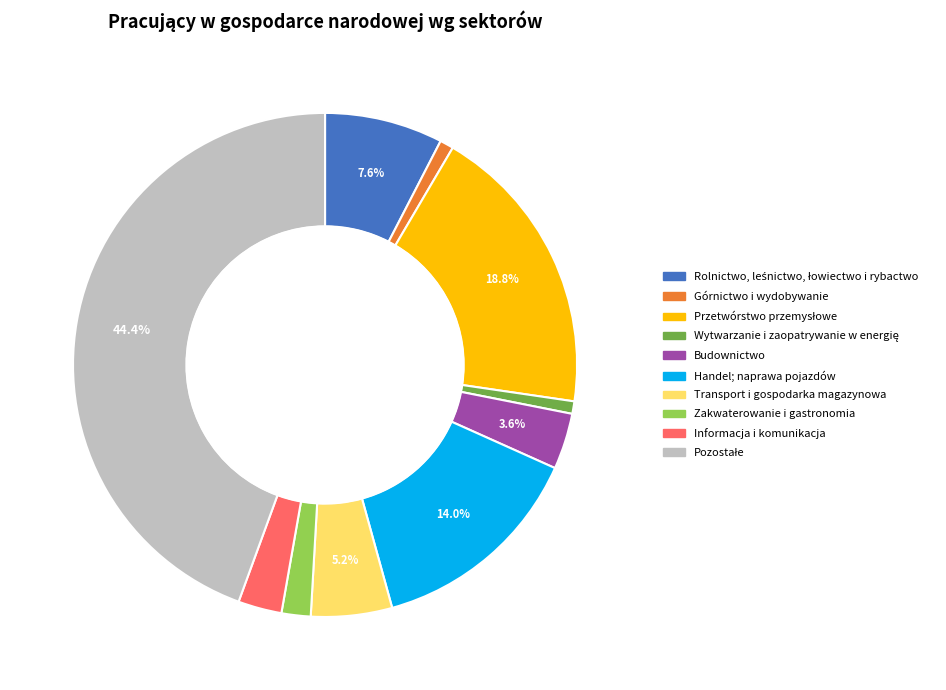

What percentage is NOT represented by Handel; naprawa pojazdów?

86.0%